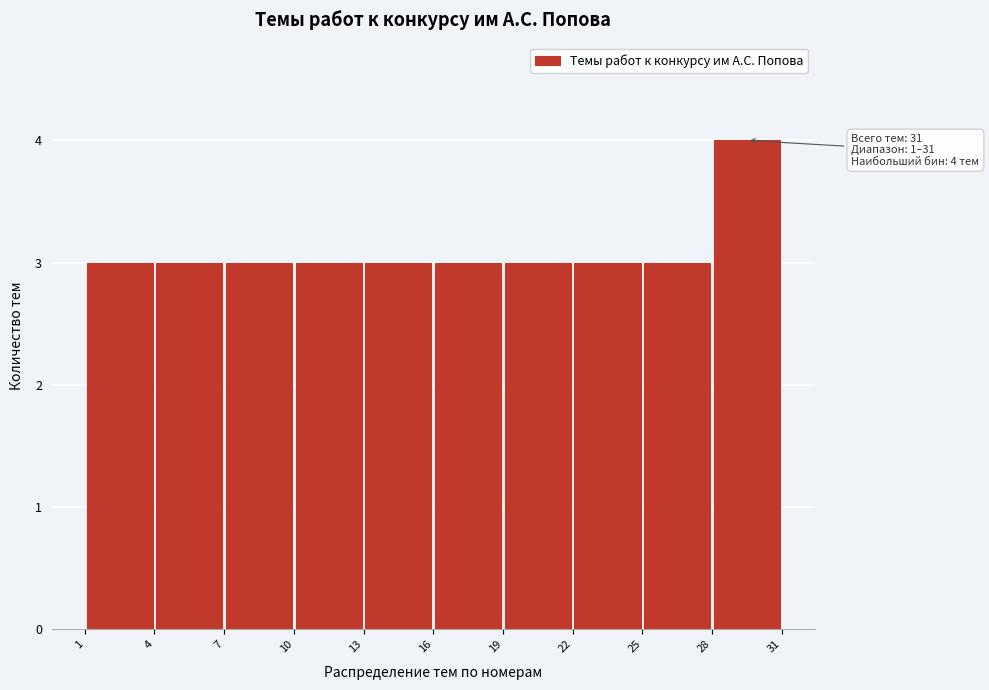

Over which range of the x-axis is the bar tallest?

28 to 31